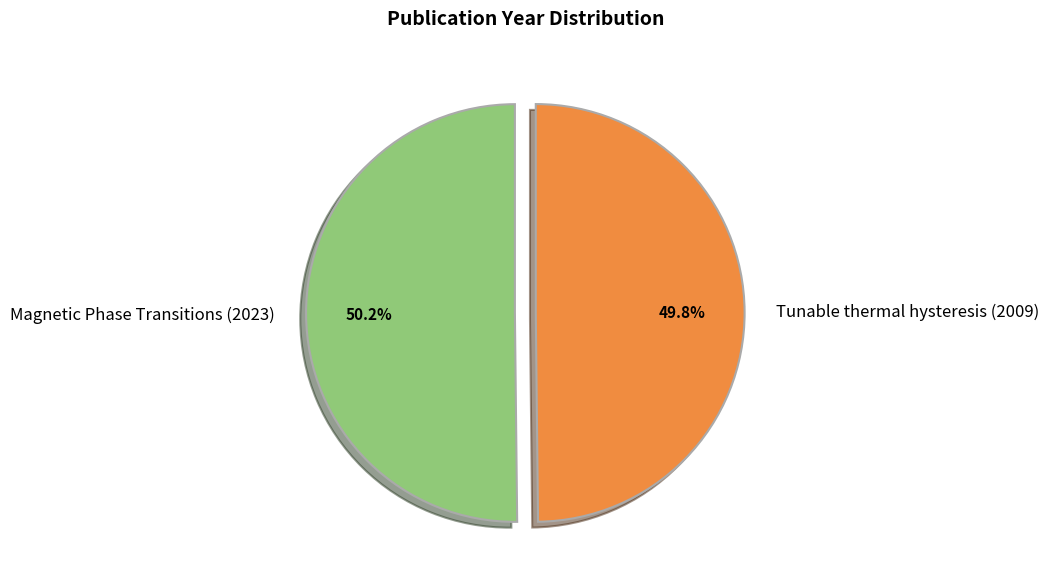

Is there any slice that represents more than half of the pie?

Yes